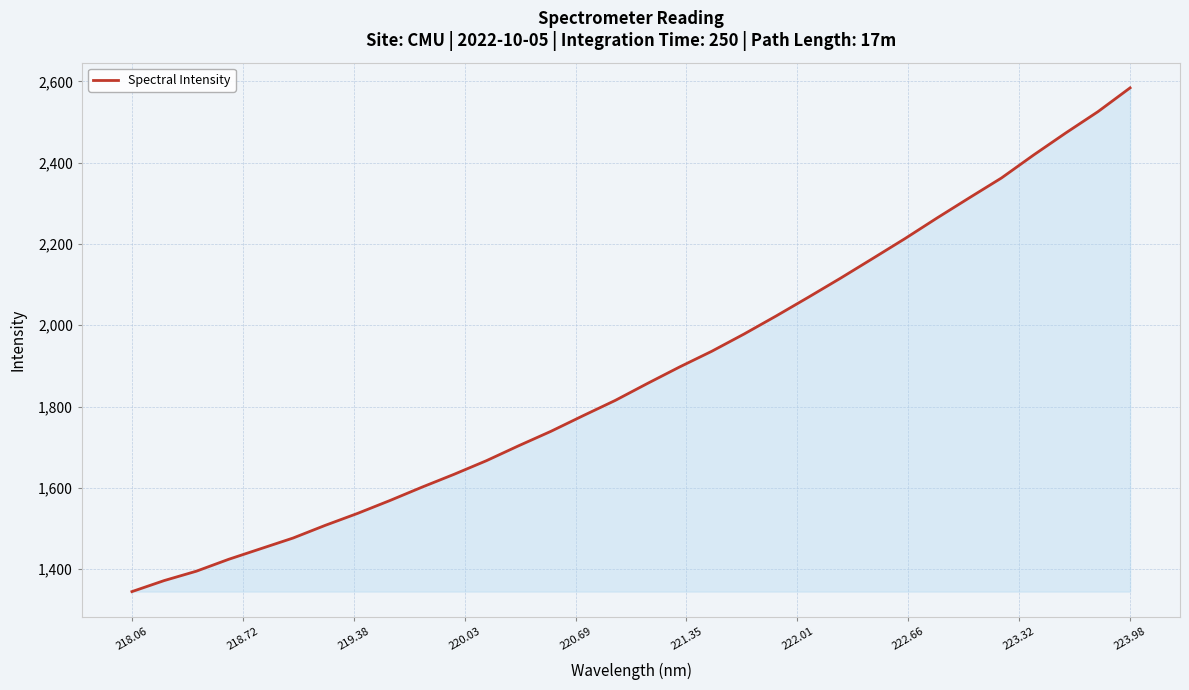

What is the difference between the maximum and second lowest values?

1212.6